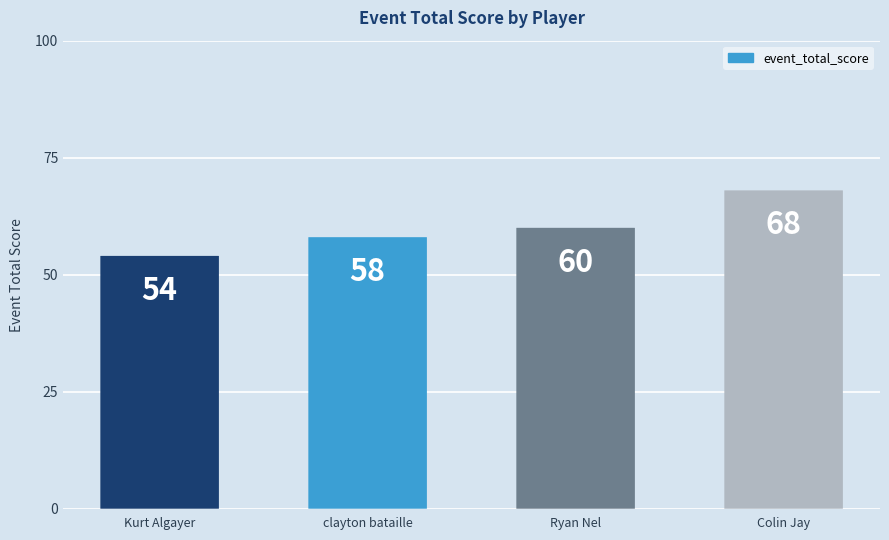

List the labels in order of value, smallest first.

Kurt Algayer, clayton bataille, Ryan Nel, Colin Jay